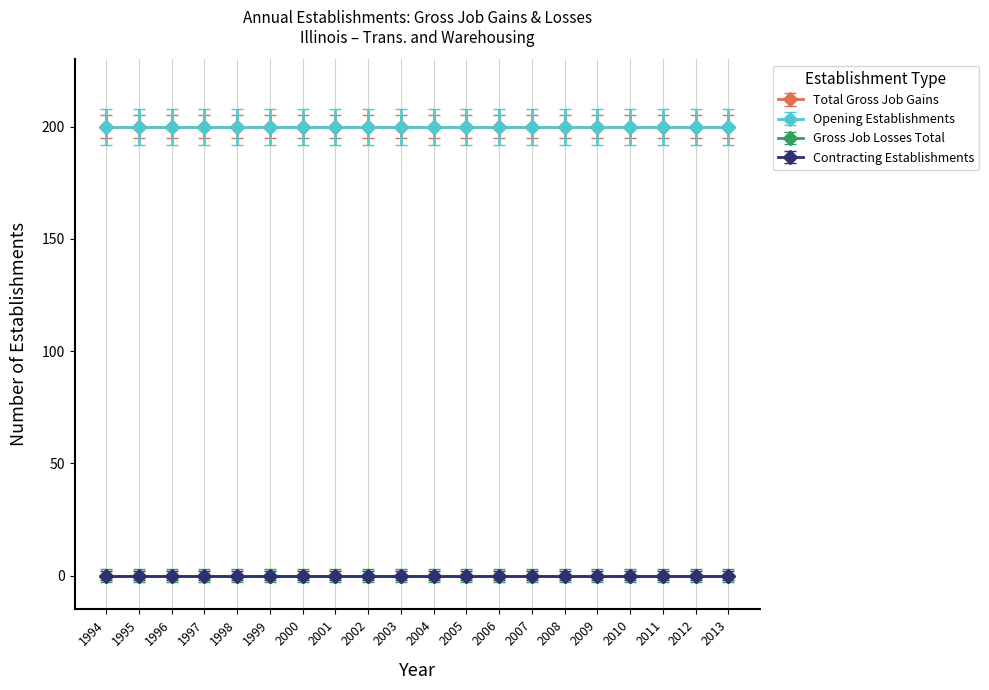

Which series has the largest total across all categories?

Total Gross Job Gains